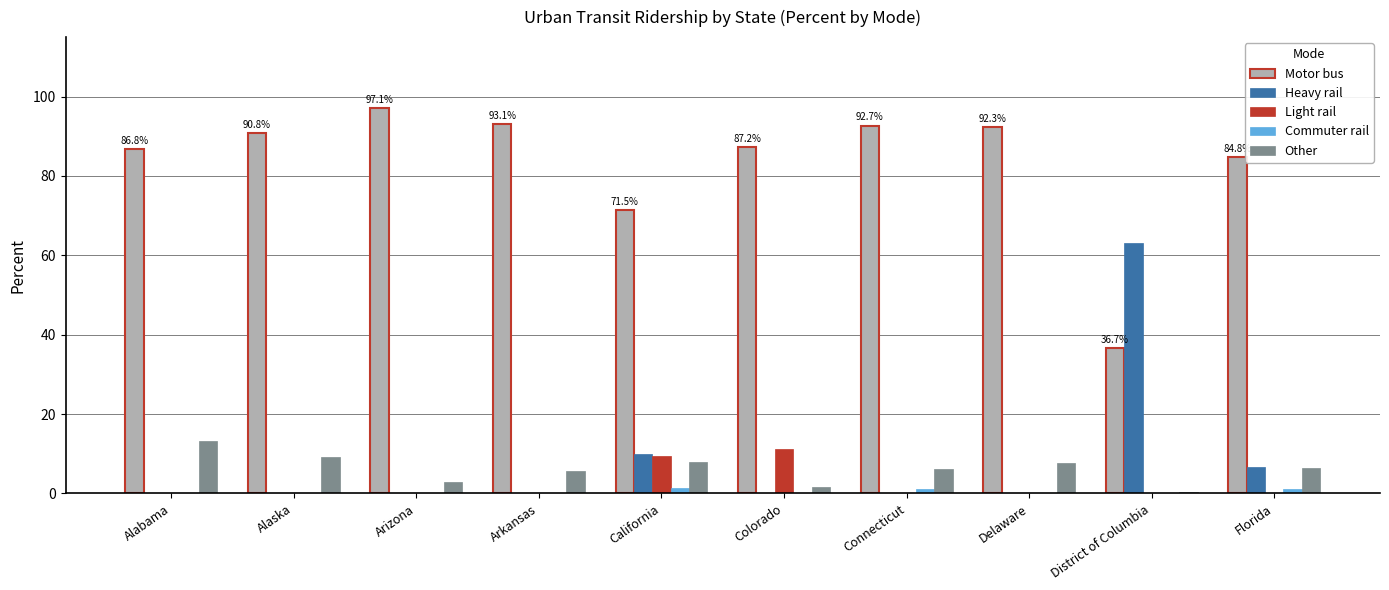

Count the number of data series in this chart.

5